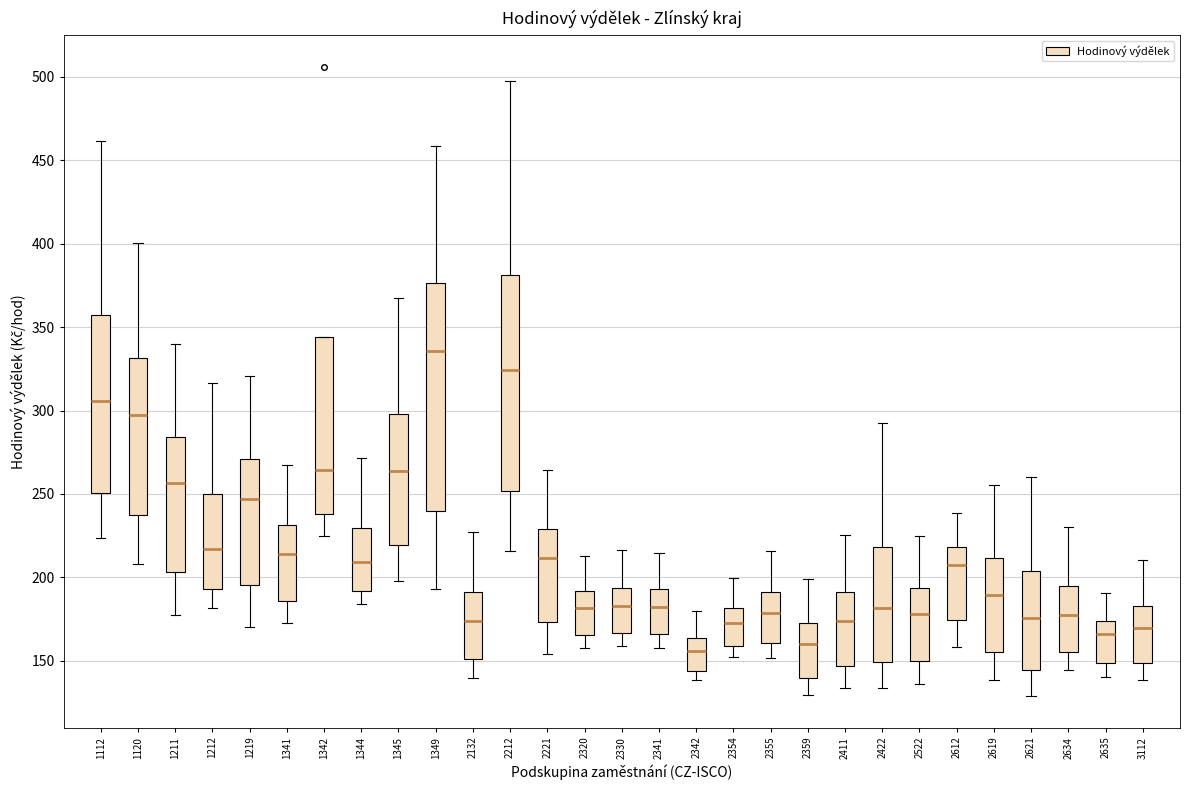

Comparing the boxes themselves (not the whiskers), which one is the tallest?

1349